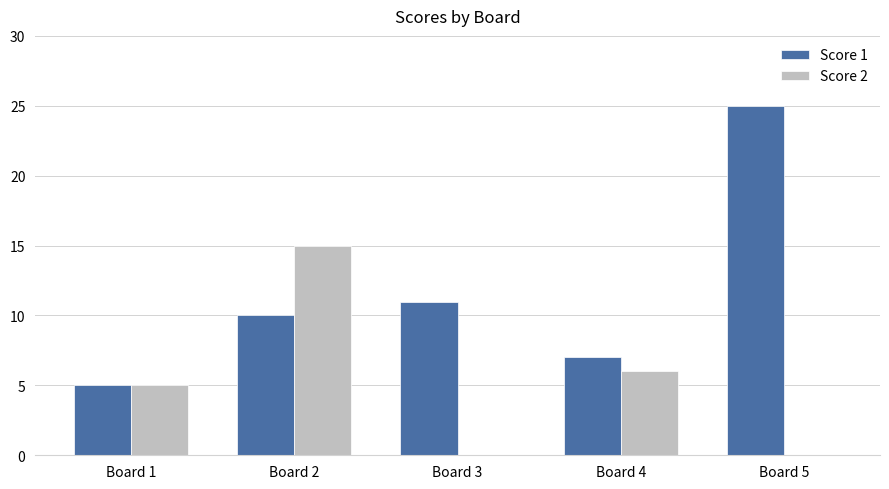

What are all the series names shown in the legend?

Score 1, Score 2